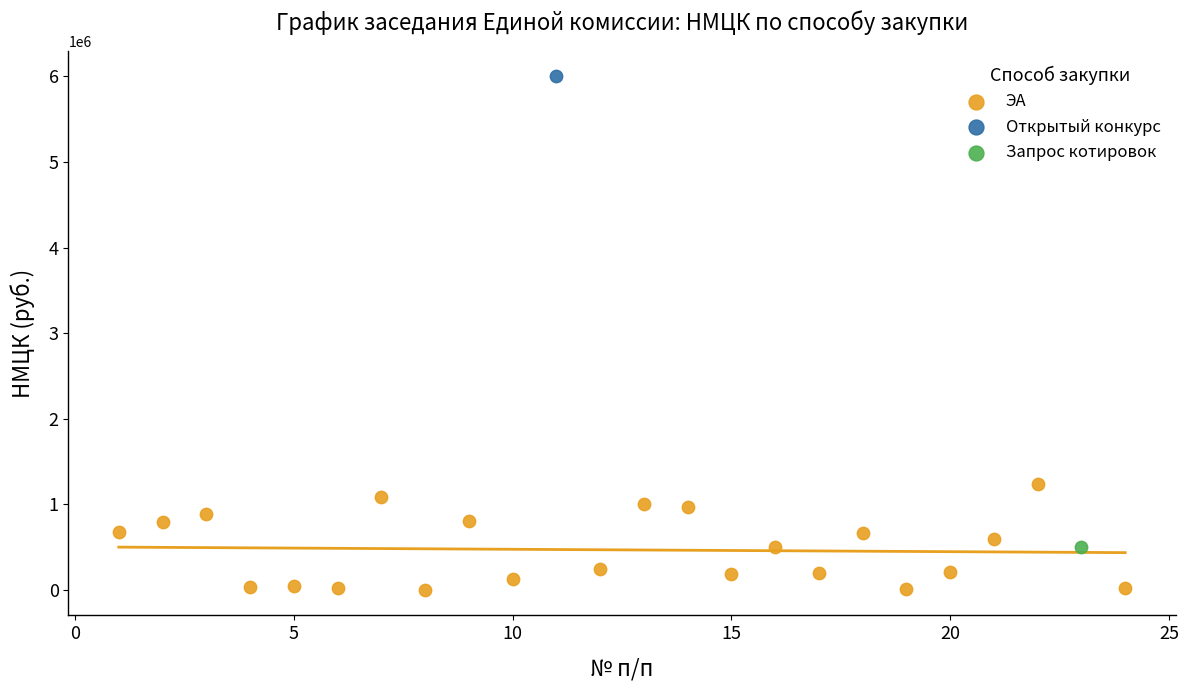

What are all the series names shown in the legend?

ЭА, Открытый конкурс, Запрос котировок